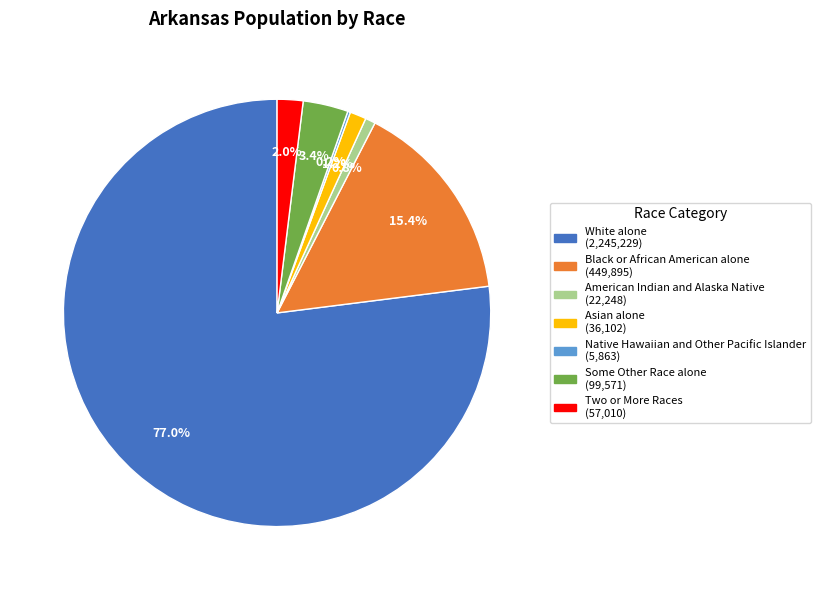

What is the ratio of the value at Two or More Races to the value at American Indian and Alaska Native?

2.6